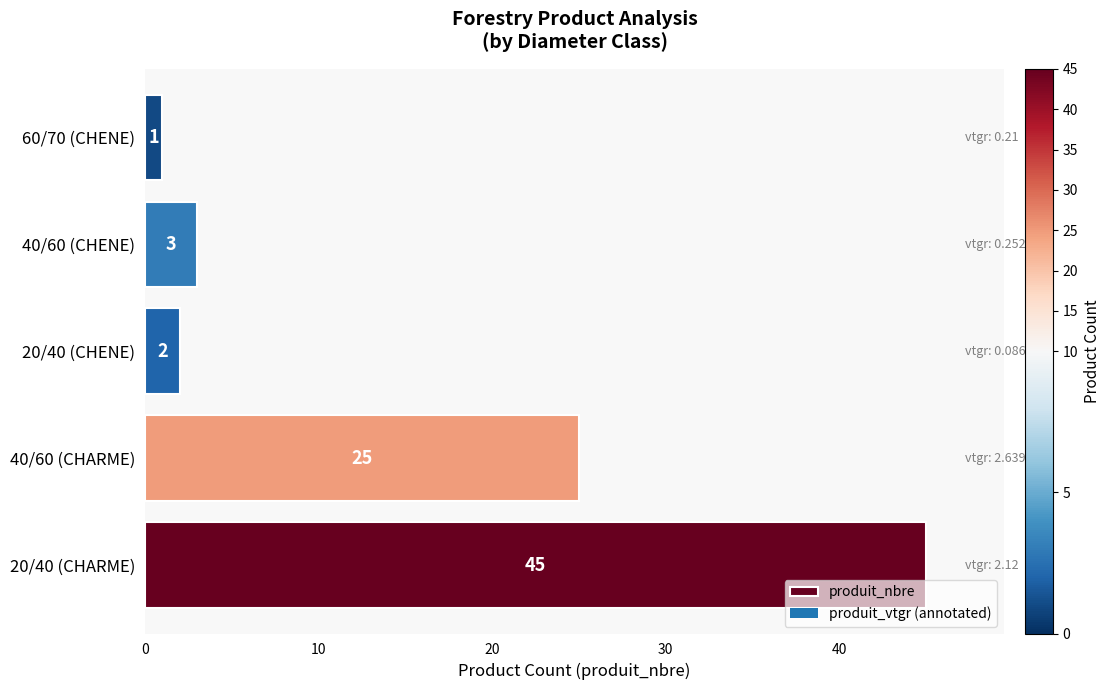

What is the difference between the maximum and minimum values?

44